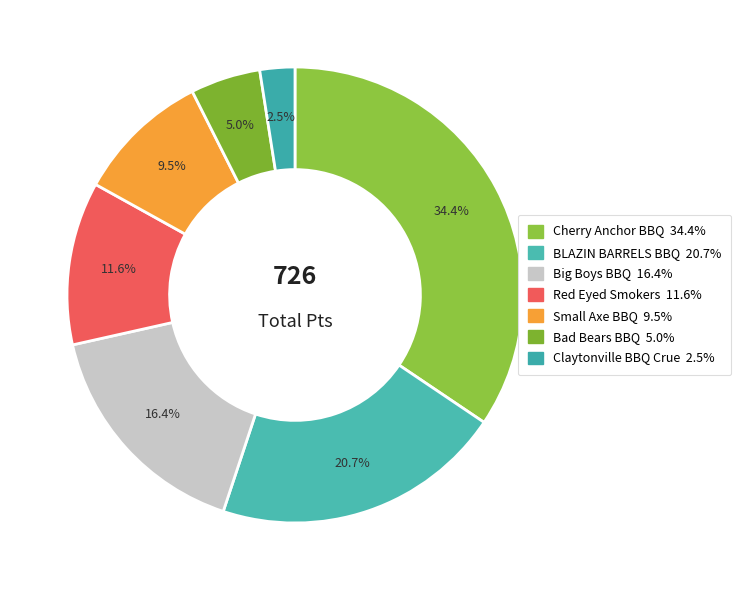

To the nearest percent, what percentage of the pie is Cherry Anchor BBQ?

34%